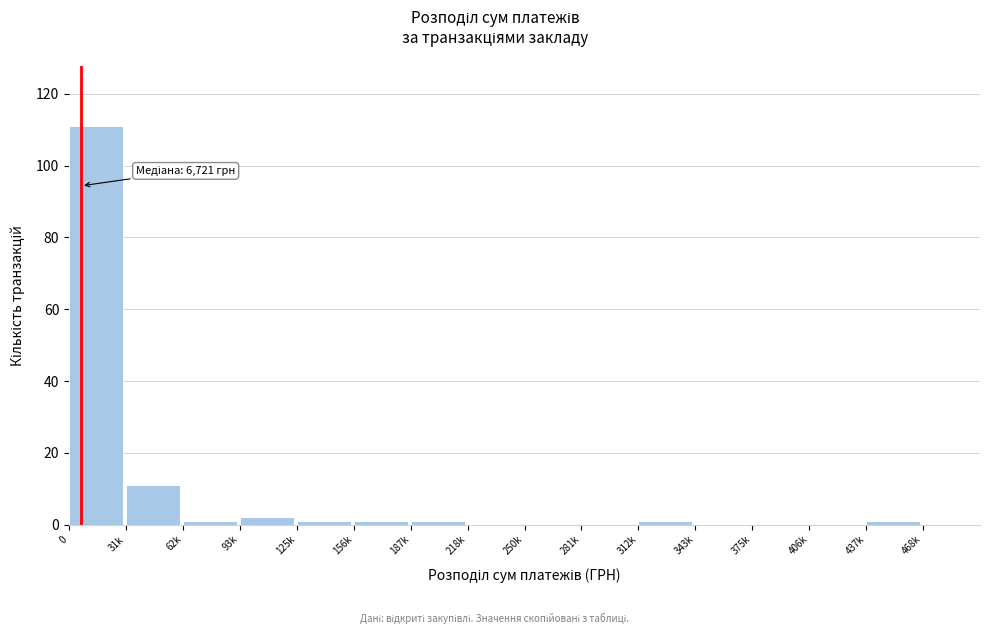

Reading right to left, what are all the values shown in this chart?

468k=0	437k=1	406k=0	375k=0	343k=0	312k=1	281k=0	250k=0	218k=0	187k=1	156k=1	125k=1	93k=2	62k=1	31k=11	0=111